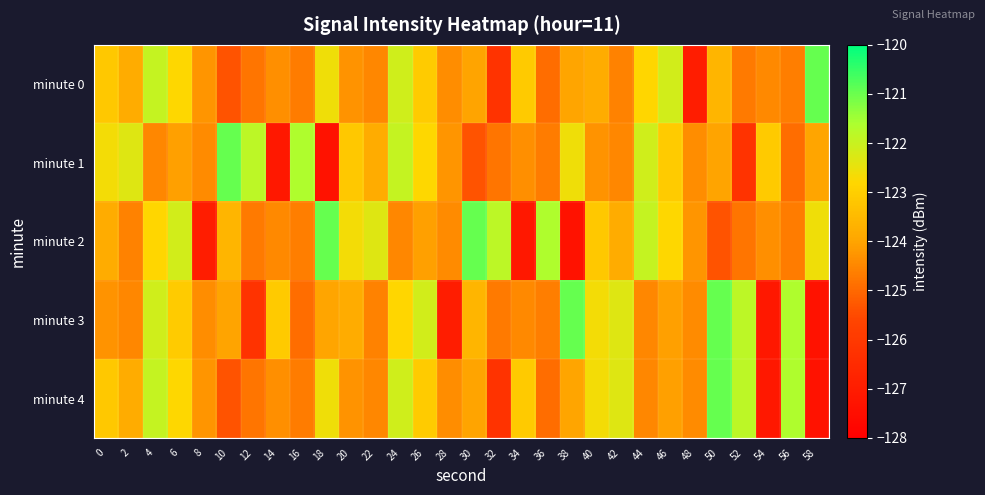

Between 36 and 22, which is larger?

22